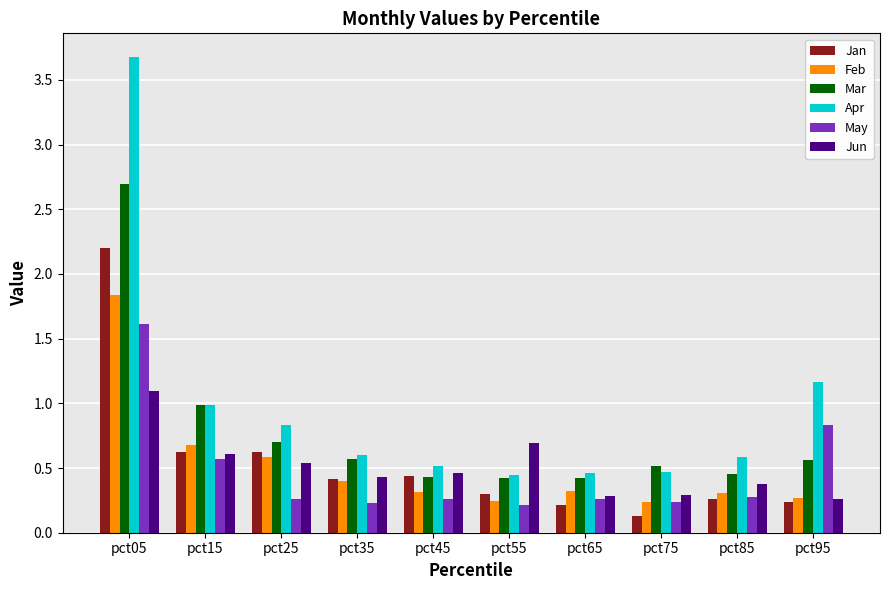

At which label does May reach its peak?

pct05